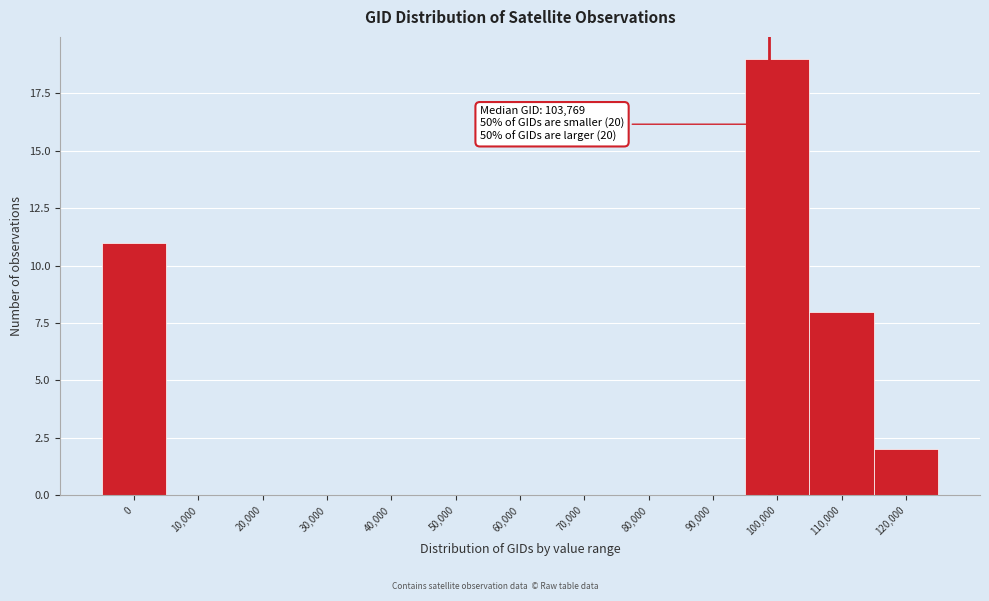

Reading left to right, what are all the values shown in this chart?

0=11	10,000=0	20,000=0	30,000=0	40,000=0	50,000=0	60,000=0	70,000=0	80,000=0	90,000=0	100,000=19	110,000=8	120,000=2